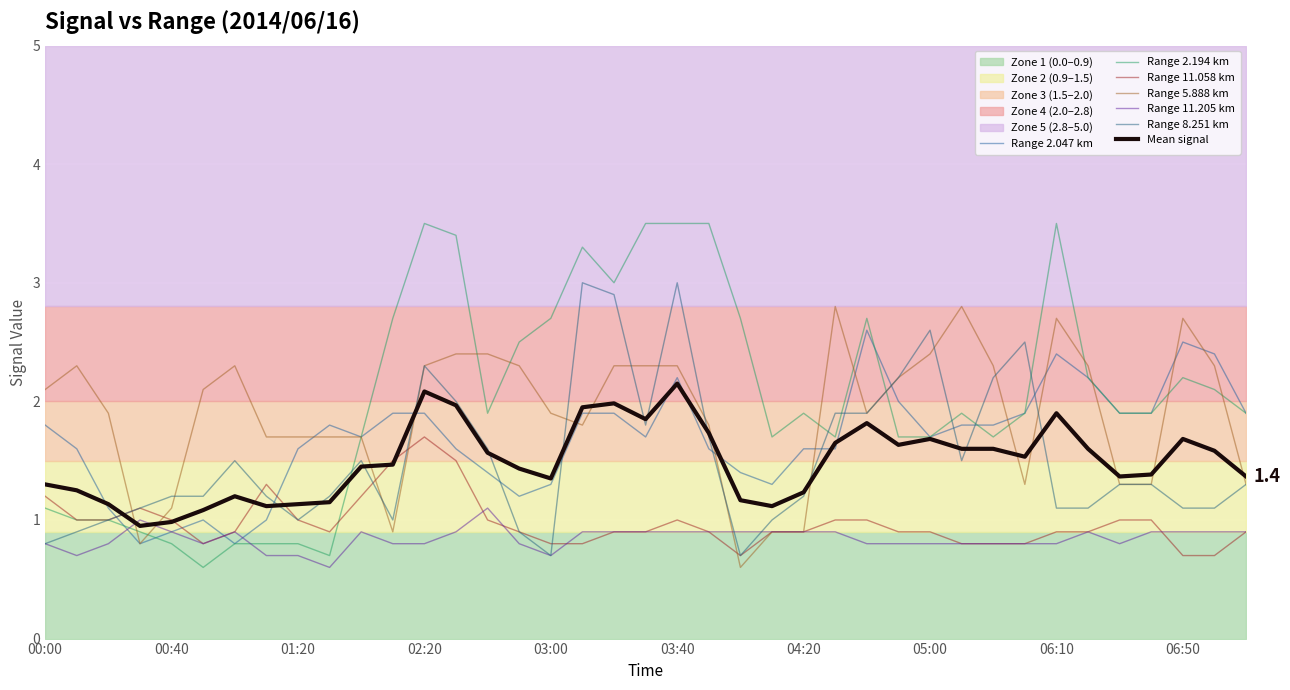

True or false: 11.058 has more than 1 points higher than both neighbors.

True